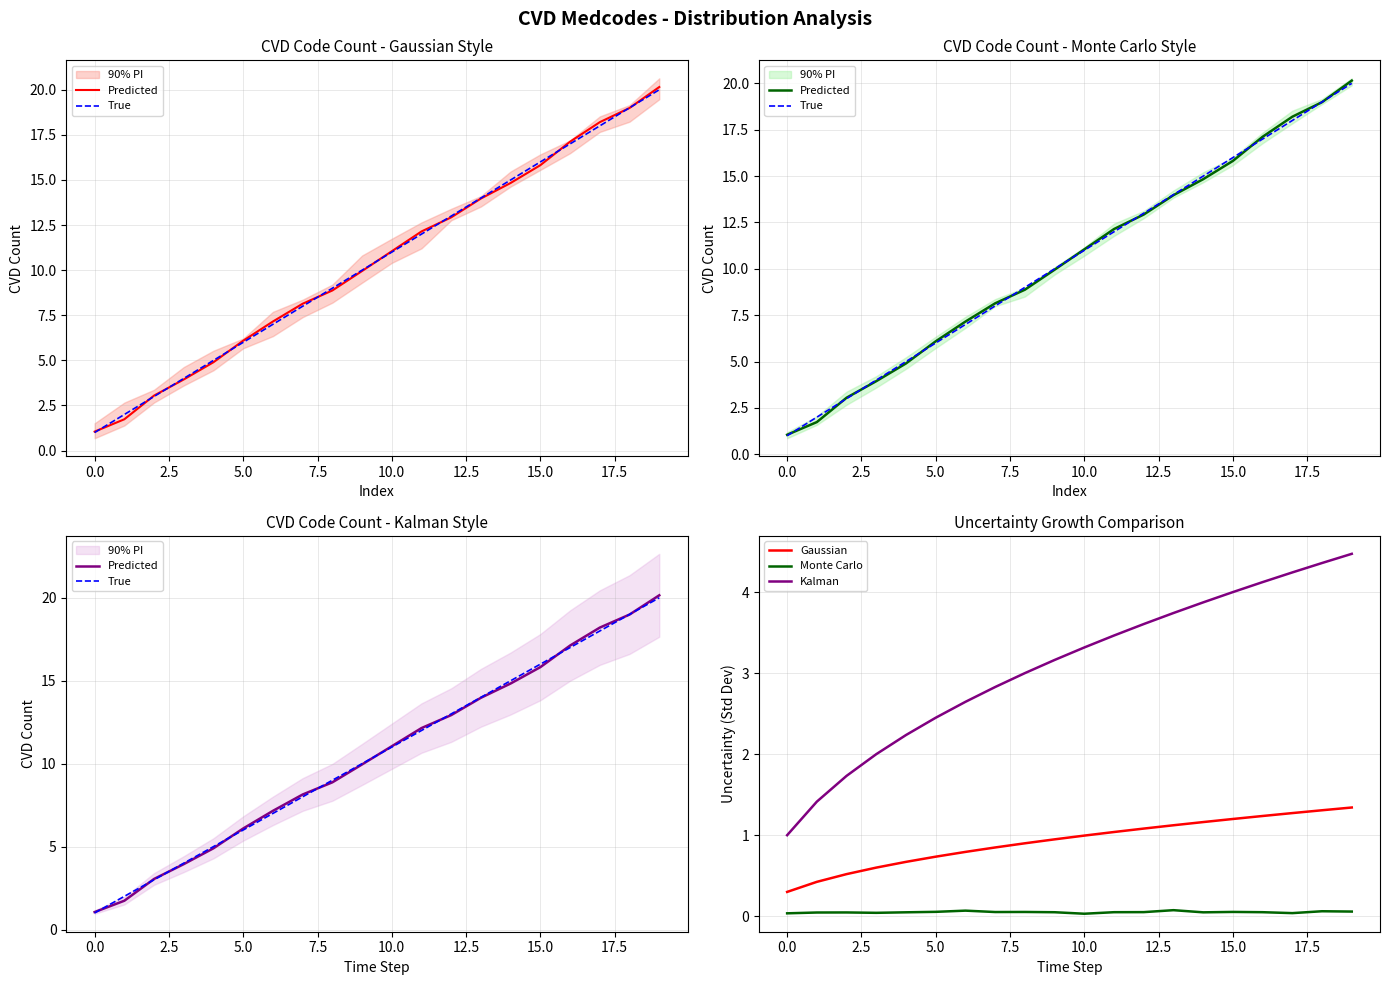

Is this an area chart (filled region under the line)?

No